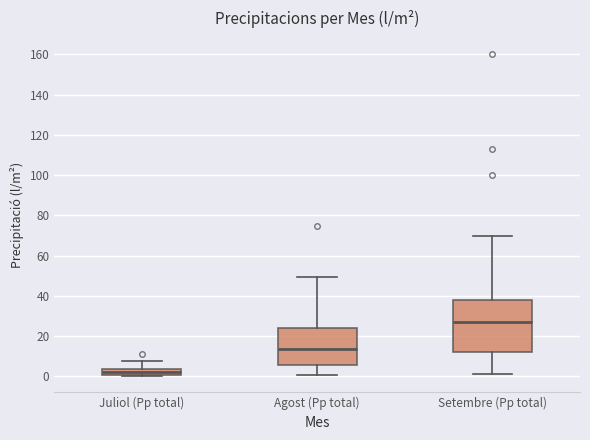

Where does the upper whisker of the box for Setembre (Pp total) end on the y-axis? The values are not printed on the chart, so give them approximately, as read against the axis.

70